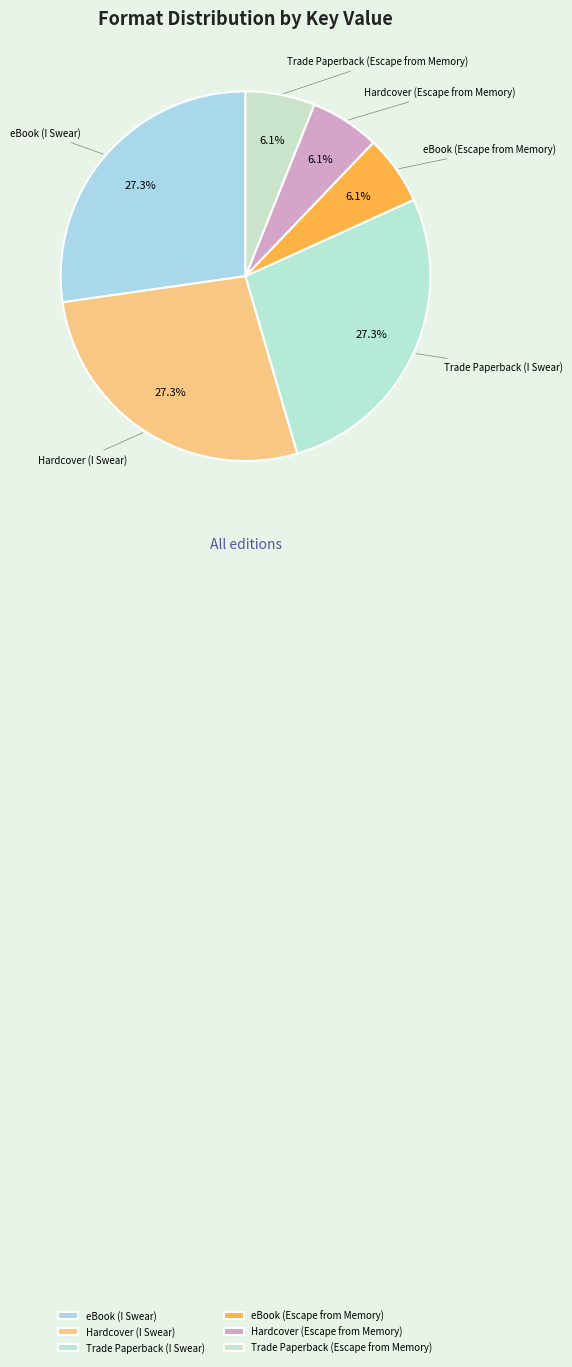

True or false: Hardcover (I Swear) accounts for 27% of the total.

True